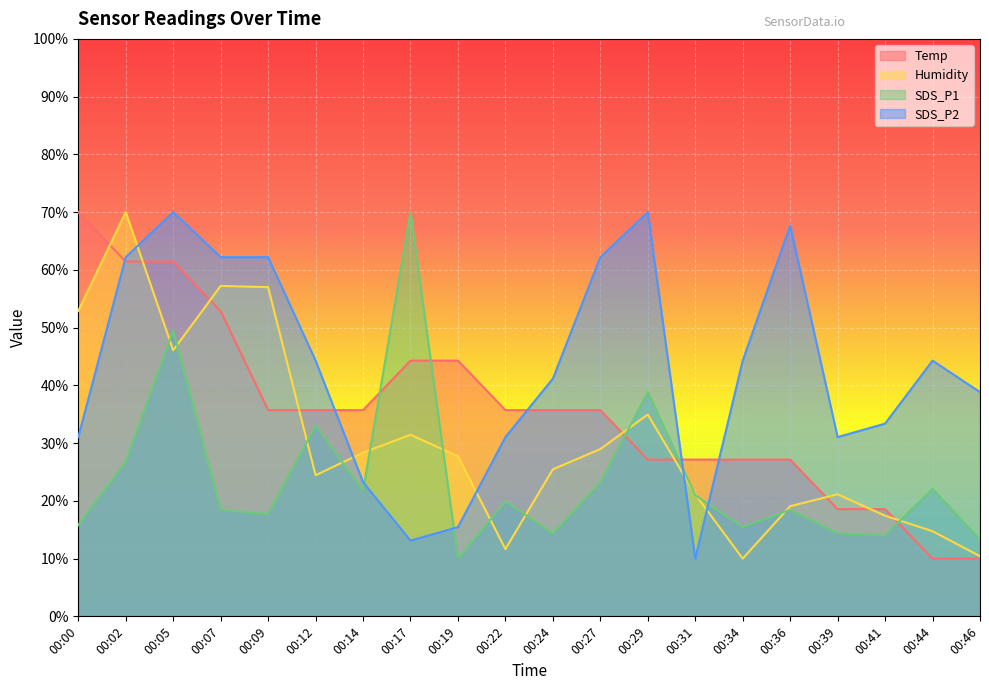

What is the minimum value for Humidity?

10.0